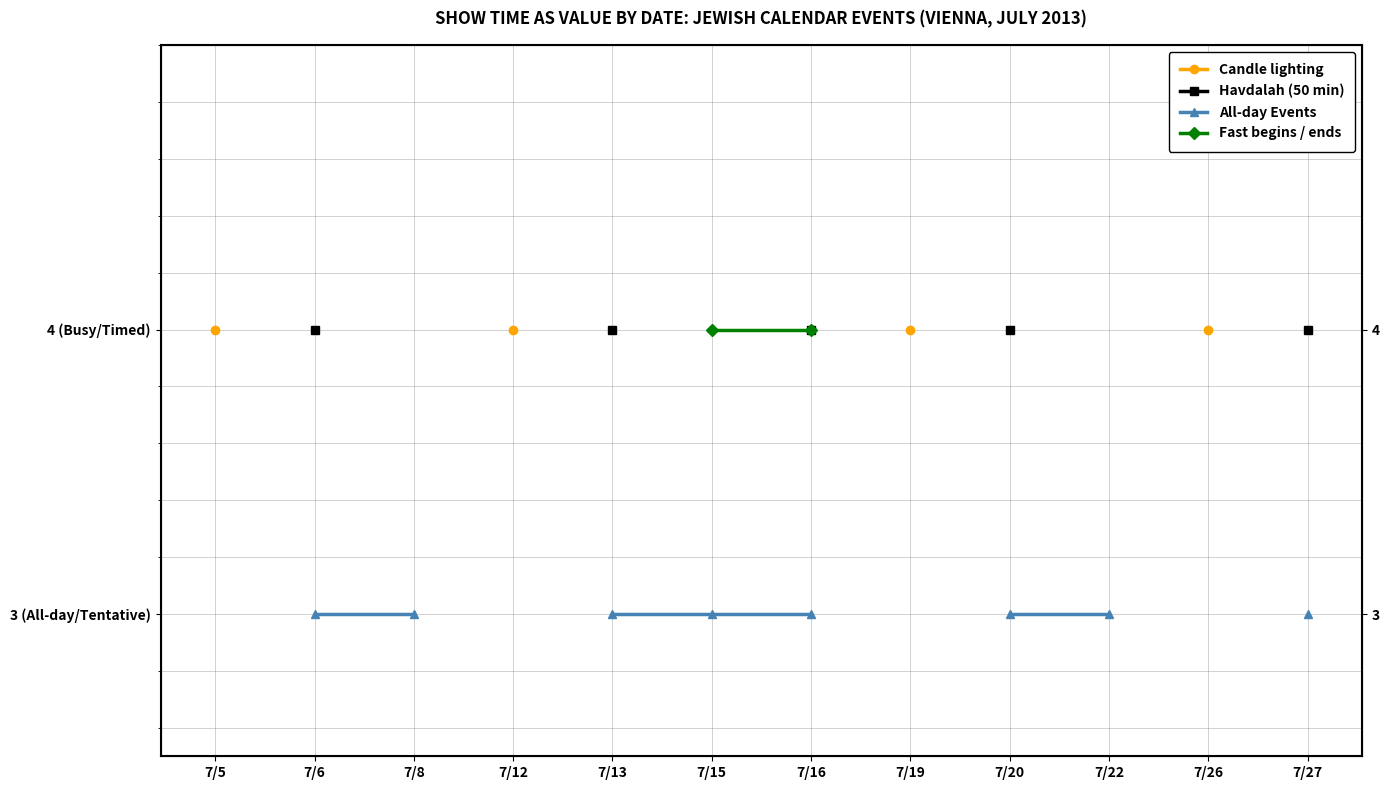

Which label corresponds to the largest value in the chart?

7/5